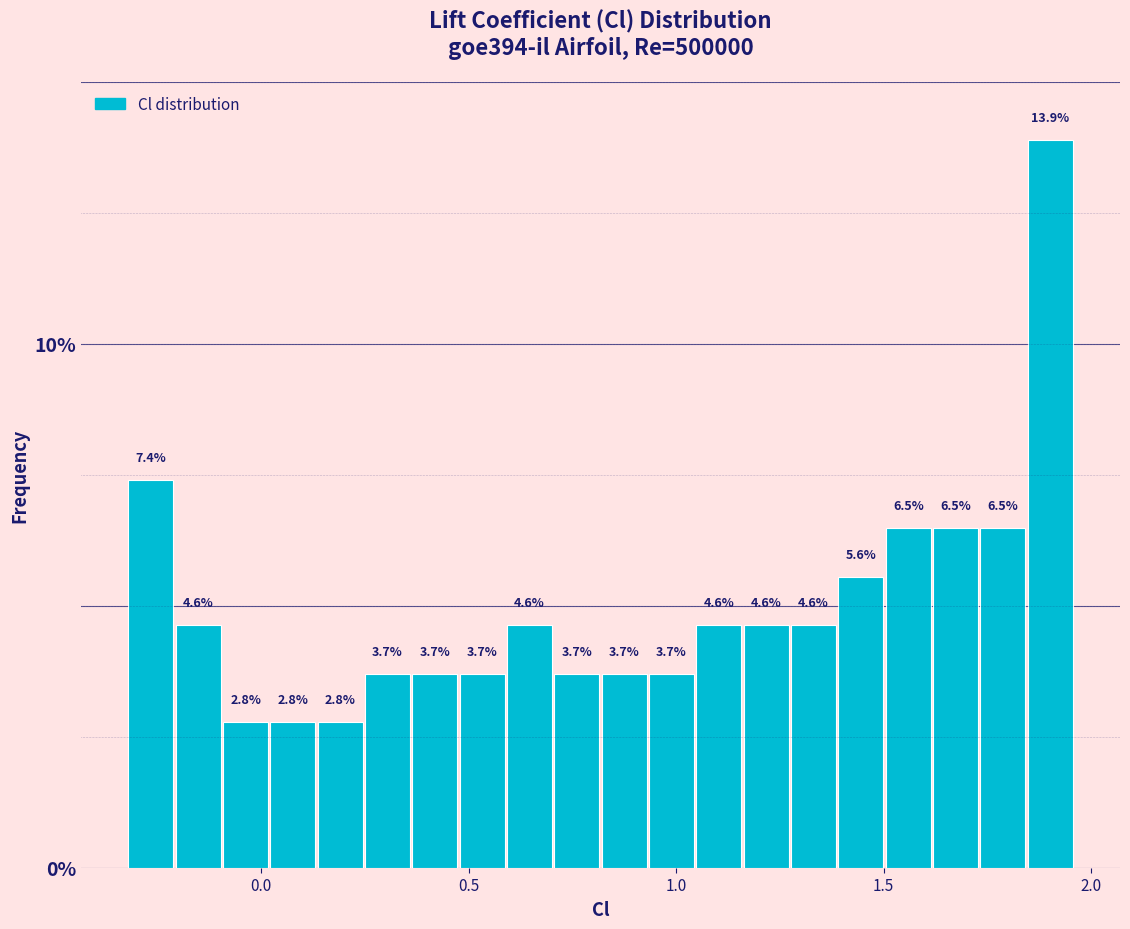

Around what value on the x-axis is the tallest bar? Give the approximate position of its centre, as read against the axis.

1.90